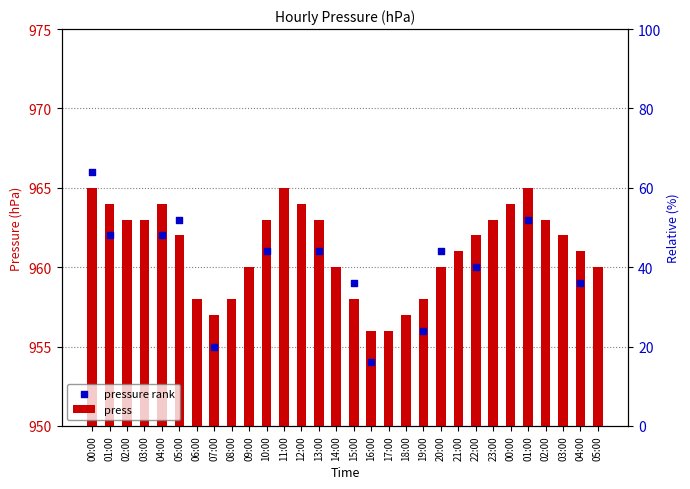

Which has a higher value, 12:00 or 07:00?

12:00